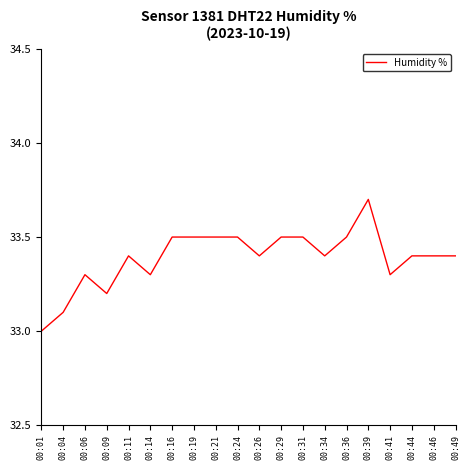

Between 00:14 and 00:31, which is larger?

00:31